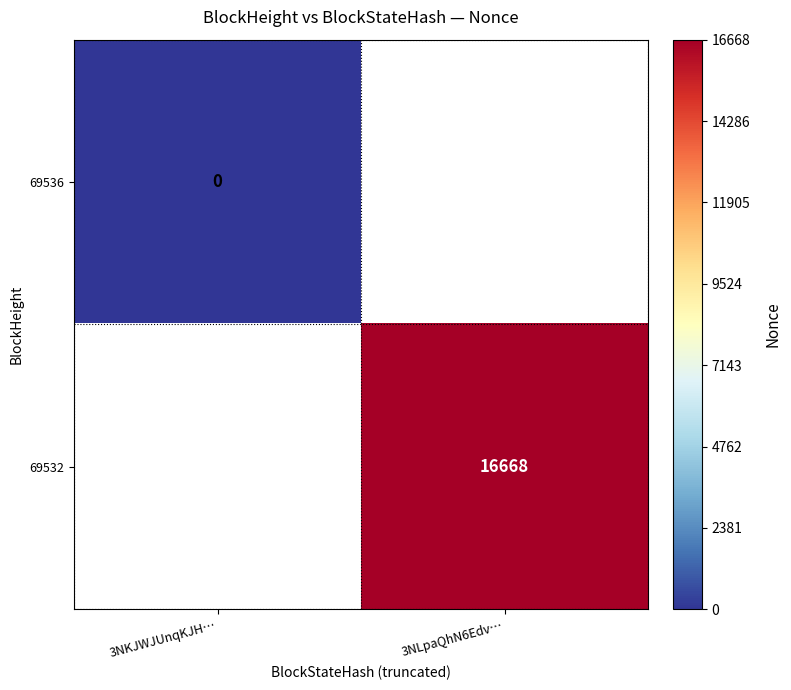

The value of 69532 at 3NLpaQhN6Edv… is 16668. True or false?

True